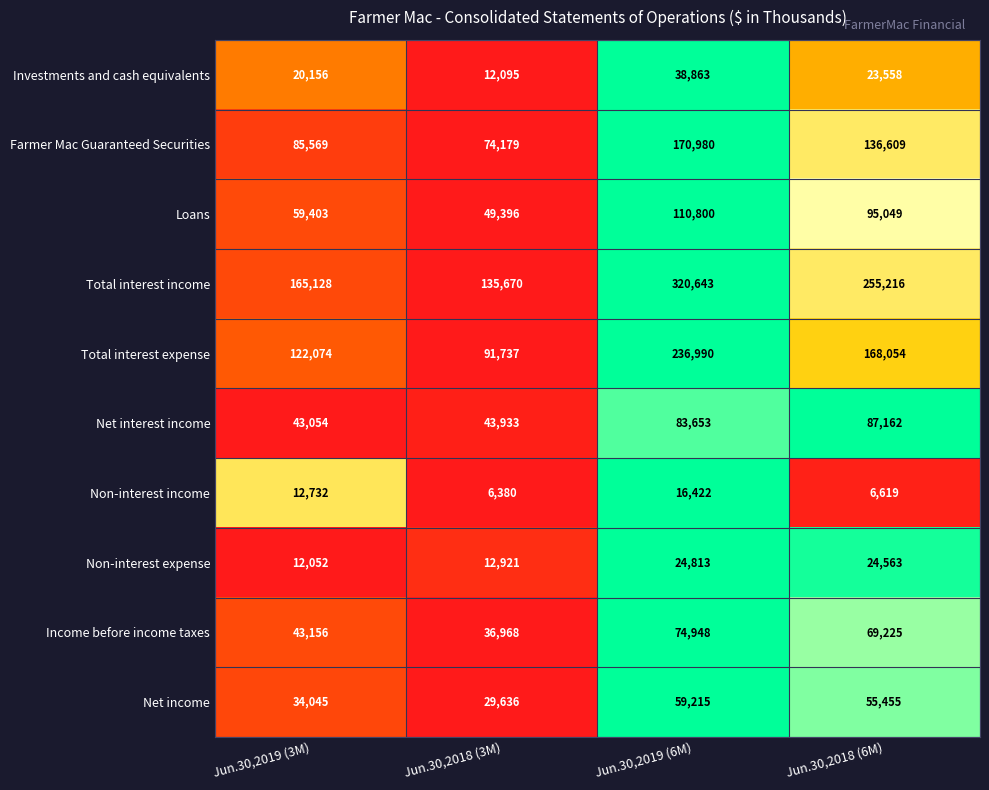

The value of Farmer Mac Guaranteed Securities at Jun.30,2018 (6M) is 136609. True or false?

True